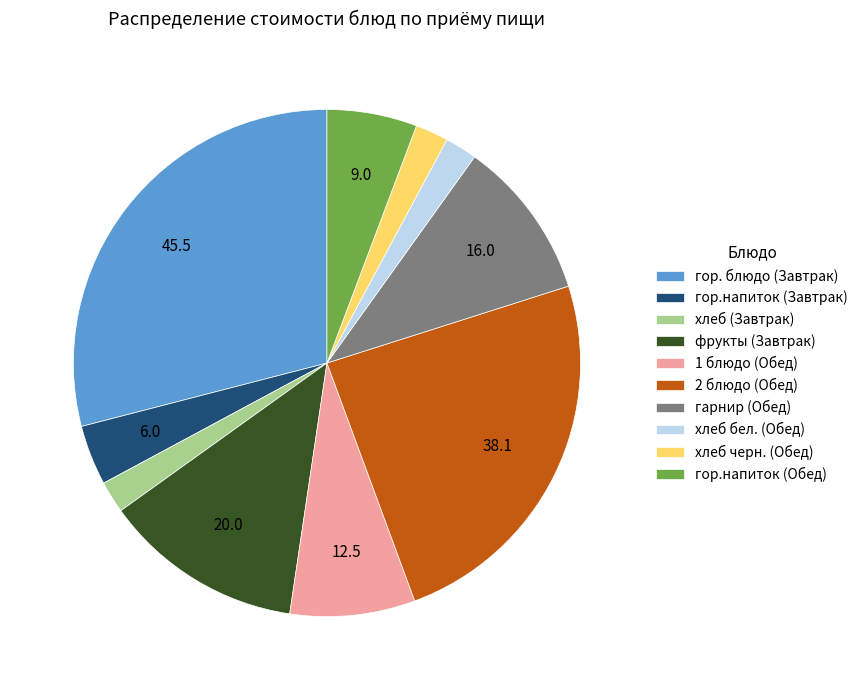

Is it true that хлеб бел. (Обед) is 16% of the pie?

False